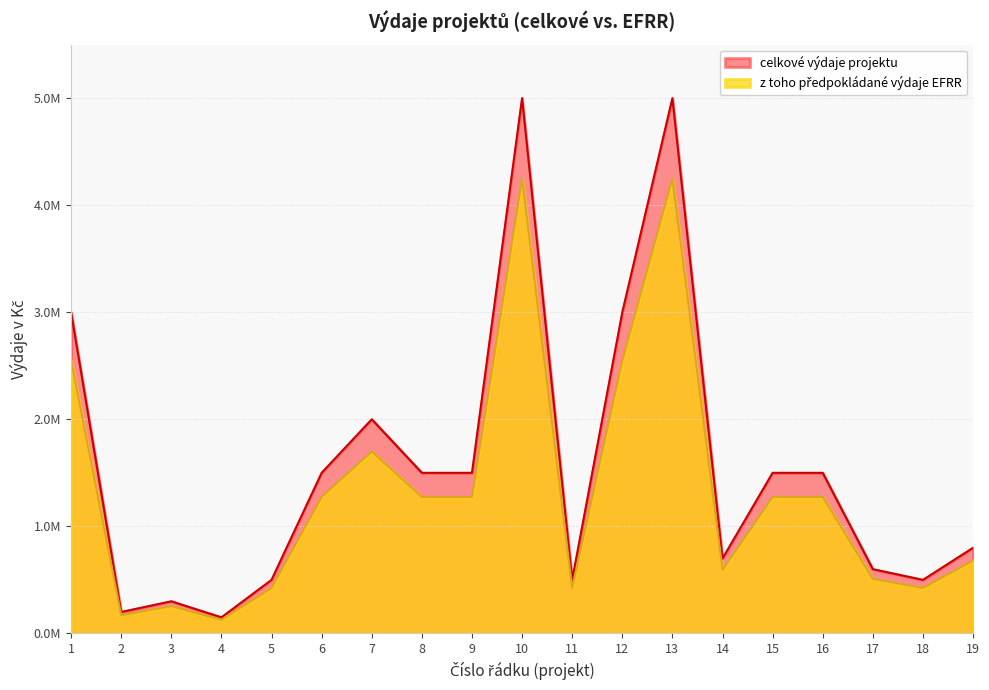

List the series in order of their peak value, lowest first.

vydaje_EFRR, celkove_vydaje